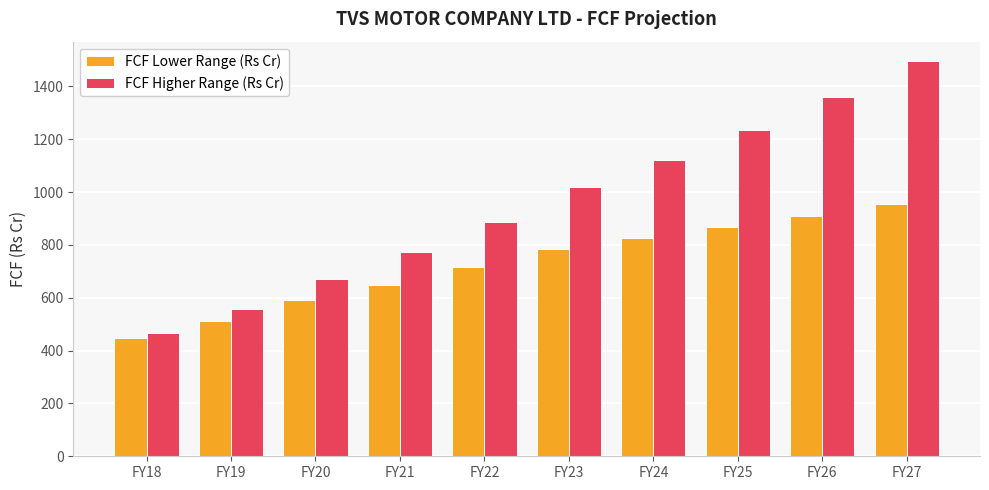

What is the sum of the FCF Lower Range (Rs Cr) values at FY20 and FY23?

1377.2